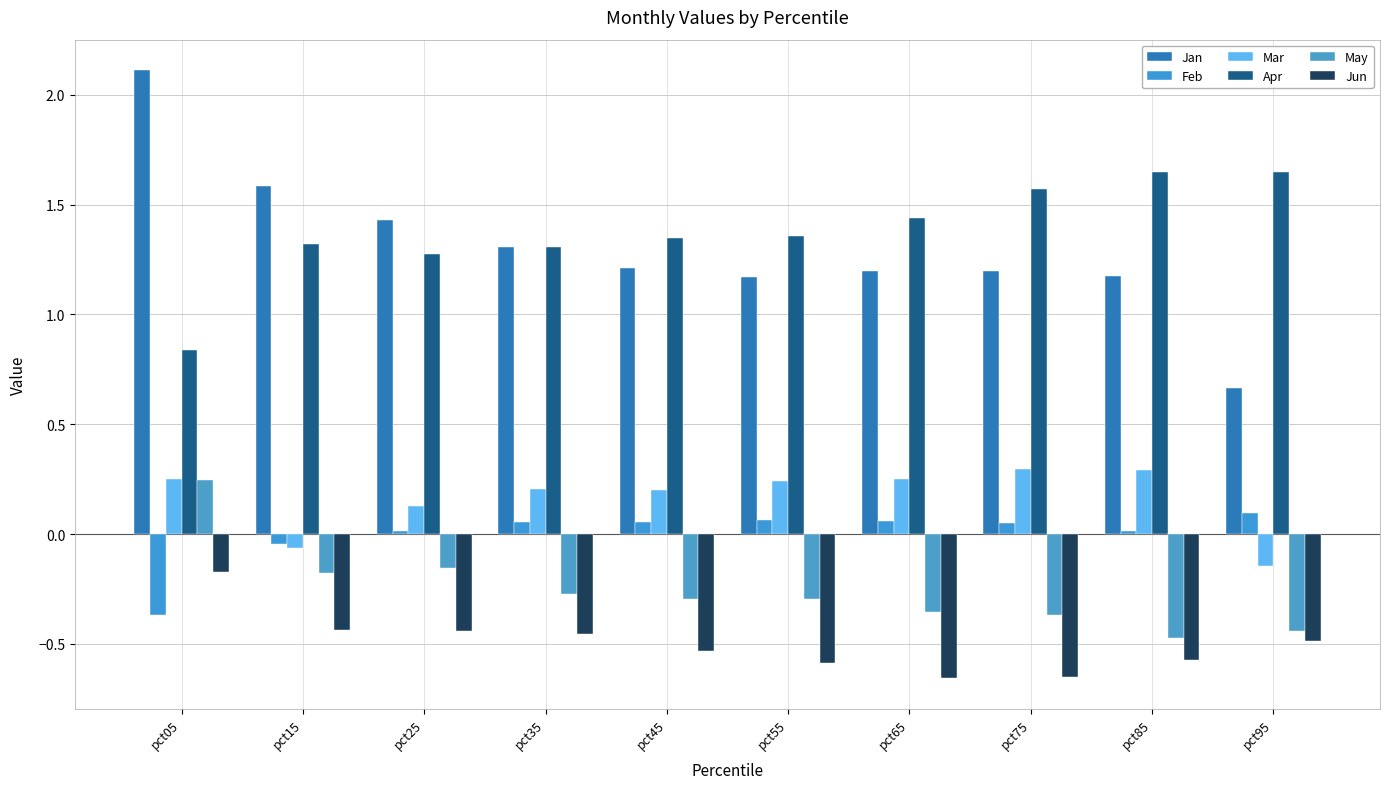

Reading left to right, what are all the values shown in this chart?

Jan: 2.1	1.6	1.4	1.3	1.2	1.2	1.2	1.2	1.2	0.7
Feb: -0.4	-0.0	0.0	0.1	0.1	0.1	0.1	0.0	0.0	0.1
Mar: 0.3	-0.1	0.1	0.2	0.2	0.2	0.3	0.3	0.3	-0.1
Apr: 0.8	1.3	1.3	1.3	1.3	1.4	1.4	1.6	1.7	1.6
May: 0.2	-0.2	-0.2	-0.3	-0.3	-0.3	-0.4	-0.4	-0.5	-0.4
Jun: -0.2	-0.4	-0.4	-0.5	-0.5	-0.6	-0.7	-0.6	-0.6	-0.5